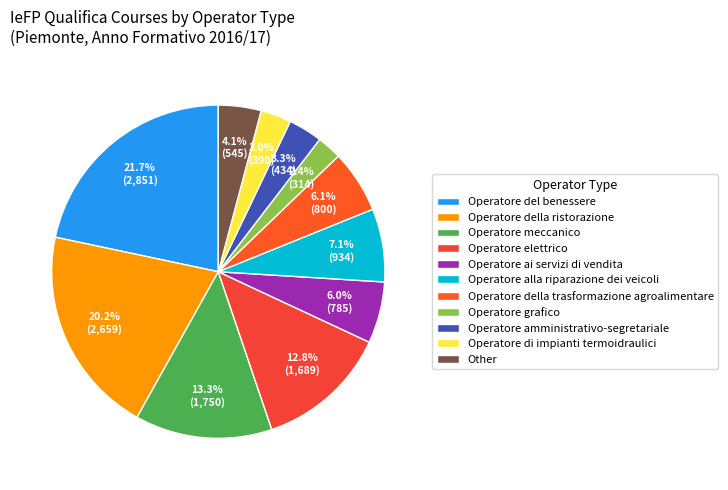

To the nearest percent, what is the average slice percentage?

9%